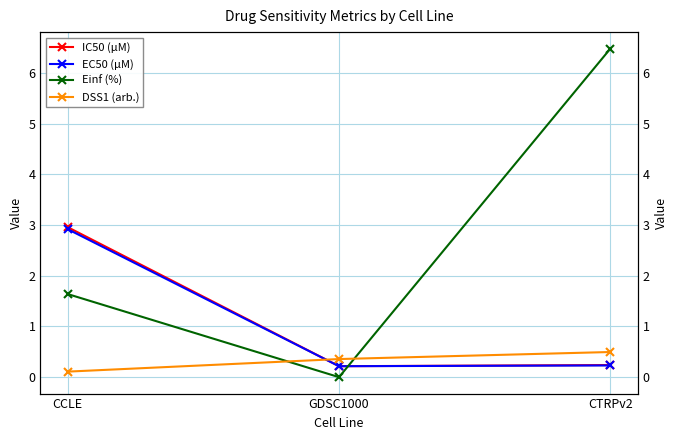

The DSS1 (arb.) series shows 0.1 at CCLE. True or false?

True